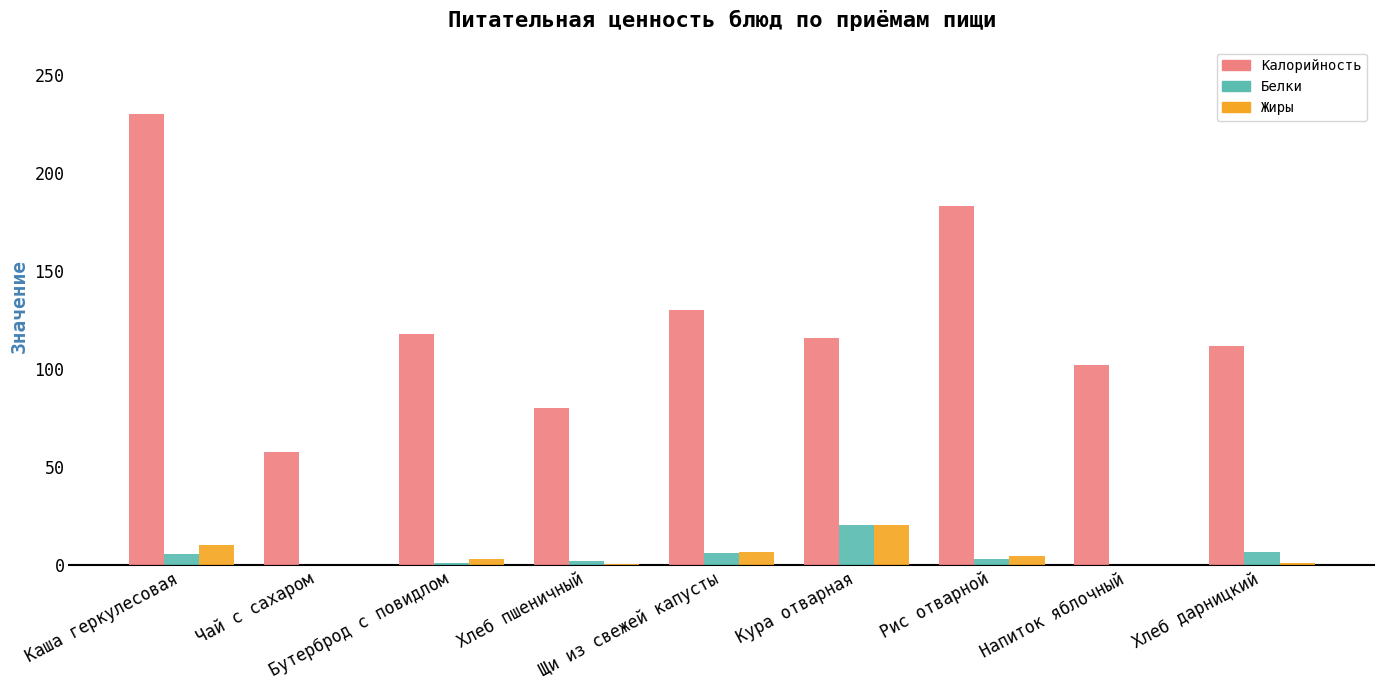

Is it true that Калорийность equals 183.0 at Рис отварной?

True